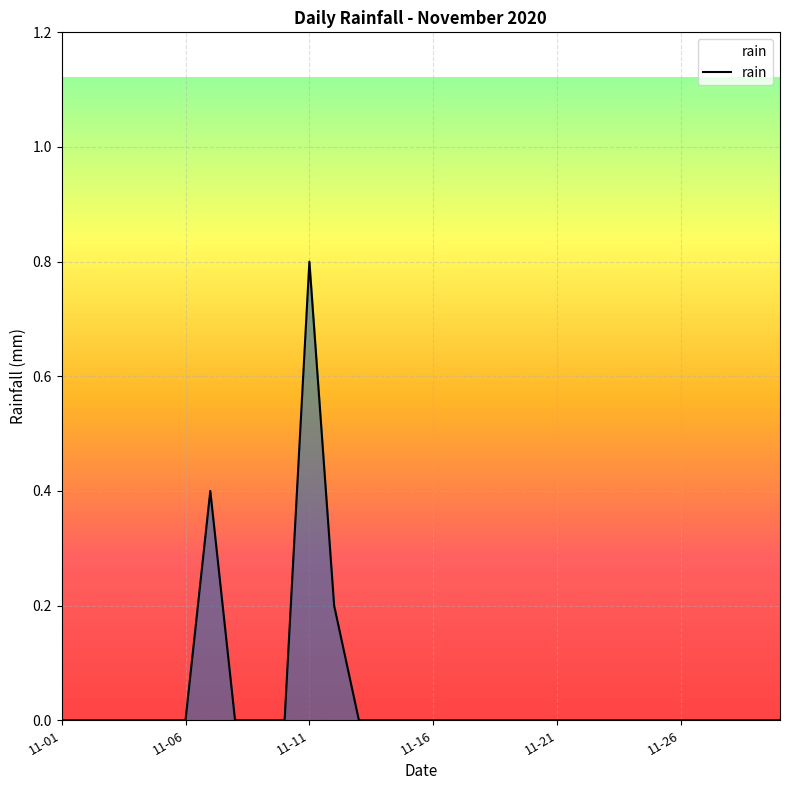

Reading left to right, transcribe all the data shown in this chart.

0.0	0.0	0.0	0.0	0.0	0.0	0.4	0.0	0.0	0.0	0.8	0.2	0.0	0.0	0.0	0.0	0.0	0.0	0.0	0.0	0.0	0.0	0.0	0.0	0.0	0.0	0.0	0.0	0.0	0.0